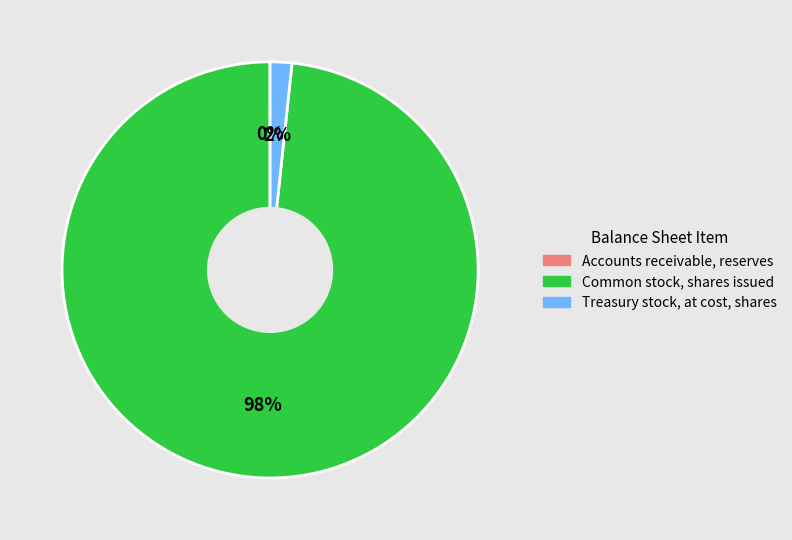

Is it true that Common stock, shares issued is 84% of the pie?

False